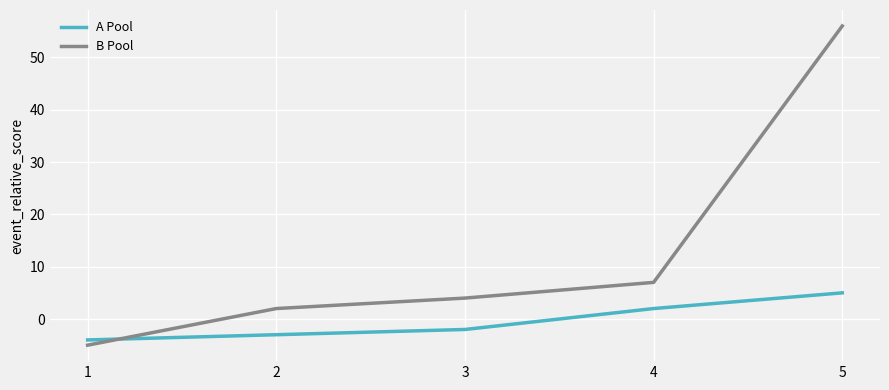

True or false: B Pool has more than 2 points higher than both neighbors.

False